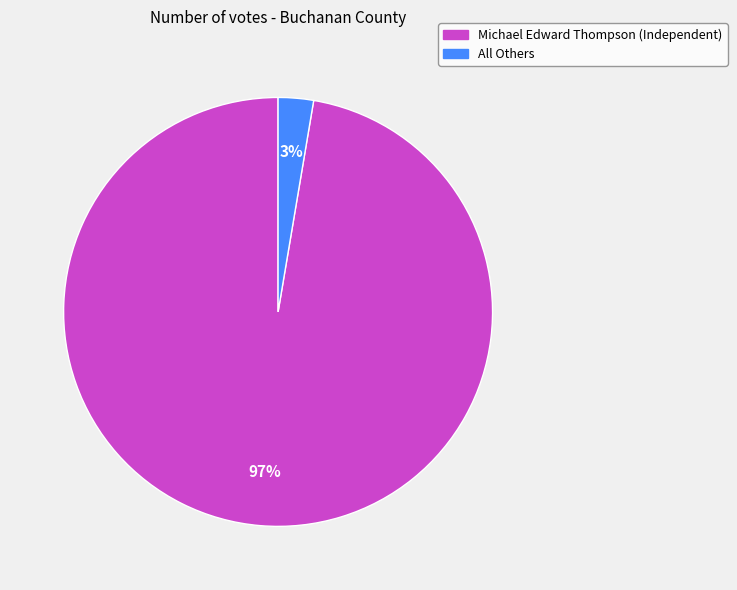

What percentage is the All Others slice, to the nearest percent?

3%